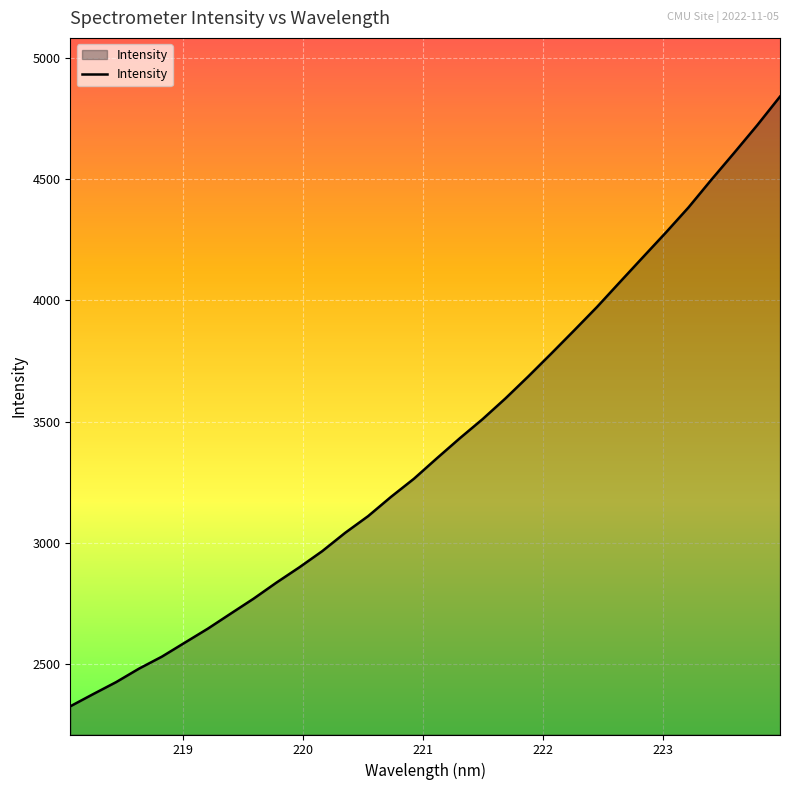

How many categories are shown in the chart?

32